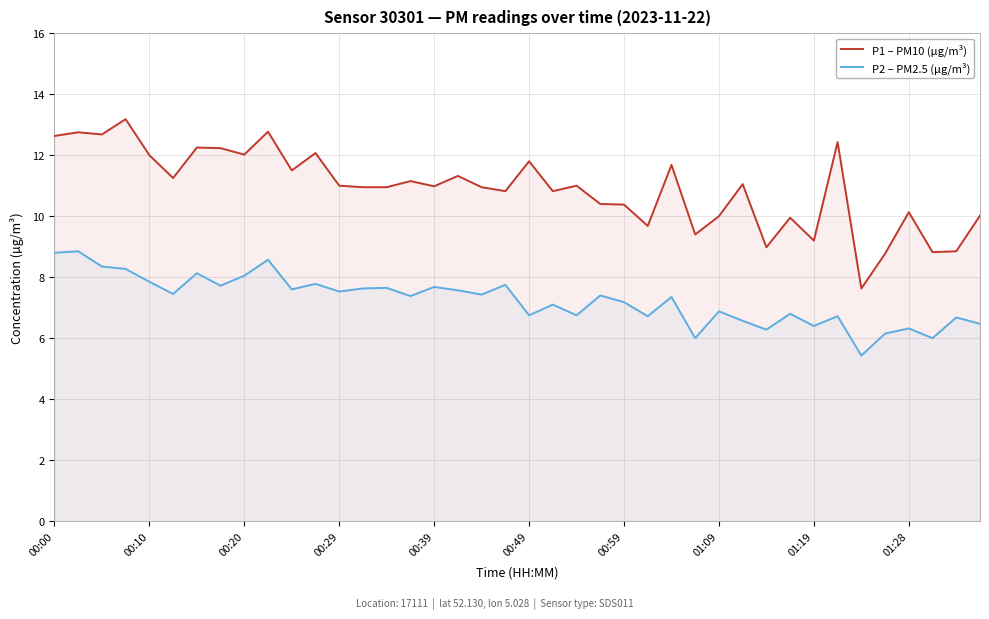

What is the spread (max minus min) of values at 35?

2.6